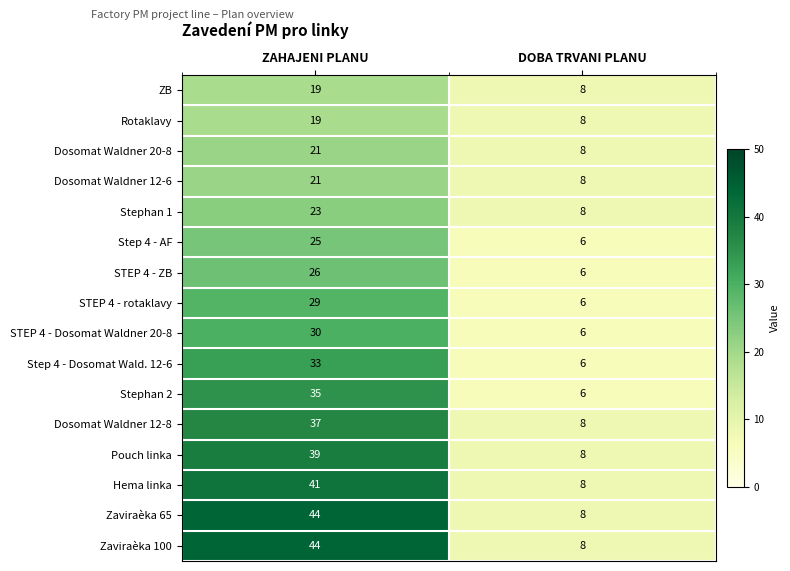

Rank the categories by Step 4 - AF value from lowest to highest.

DOBA TRVANI PLANU, ZAHAJENI PLANU